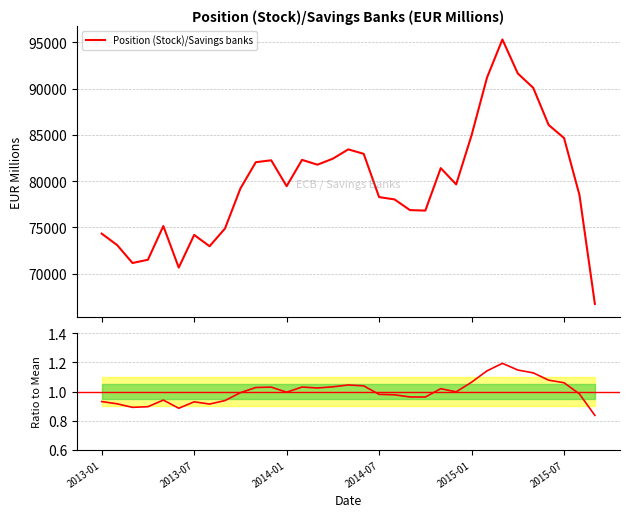

How many data points in Position (Stock)/Savings banks are less than 79452?

16